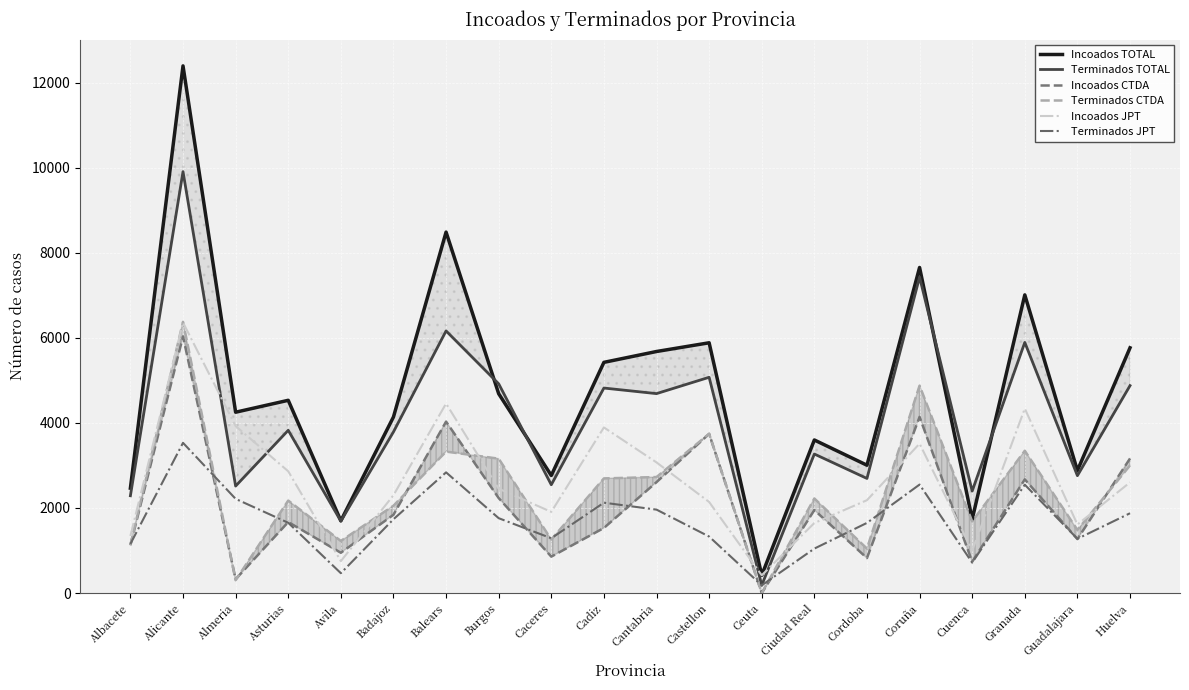

True or false: Incoados CTDA and Incoados TOTAL intersect in this chart.

False